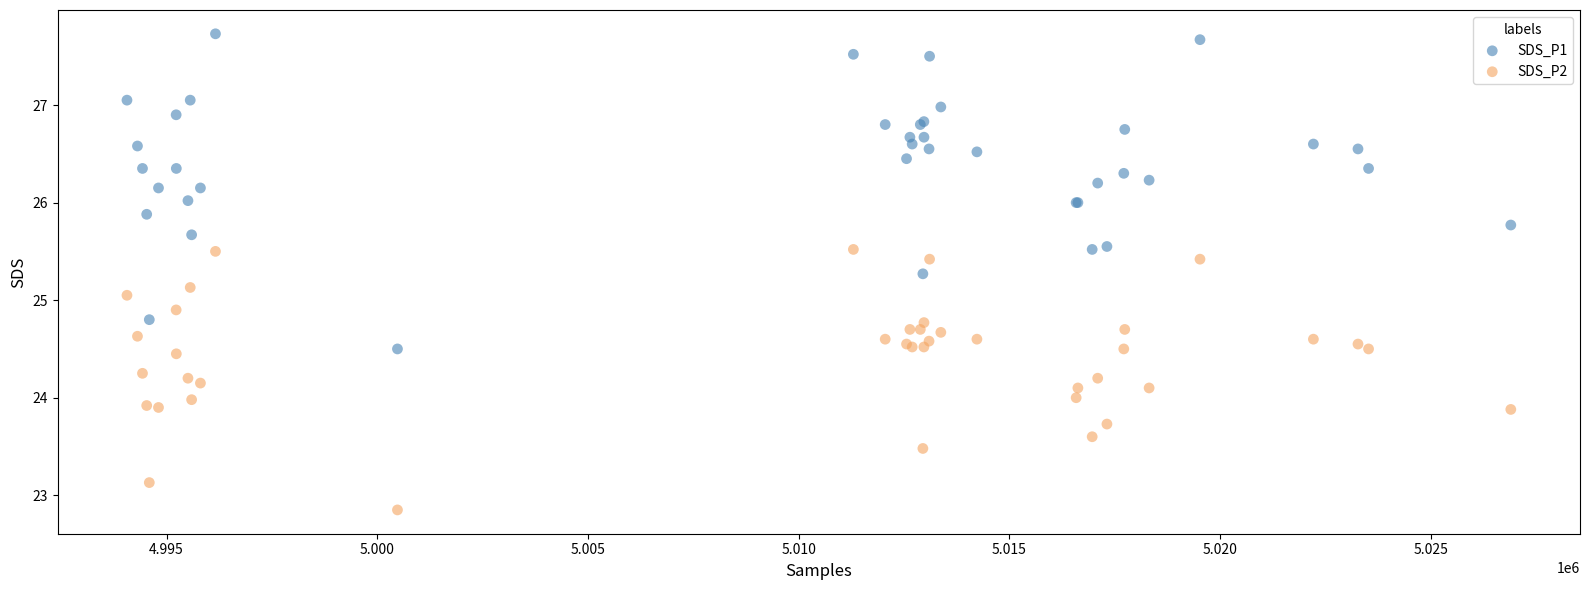

Which series contains the highest Y value?

SDS_P1